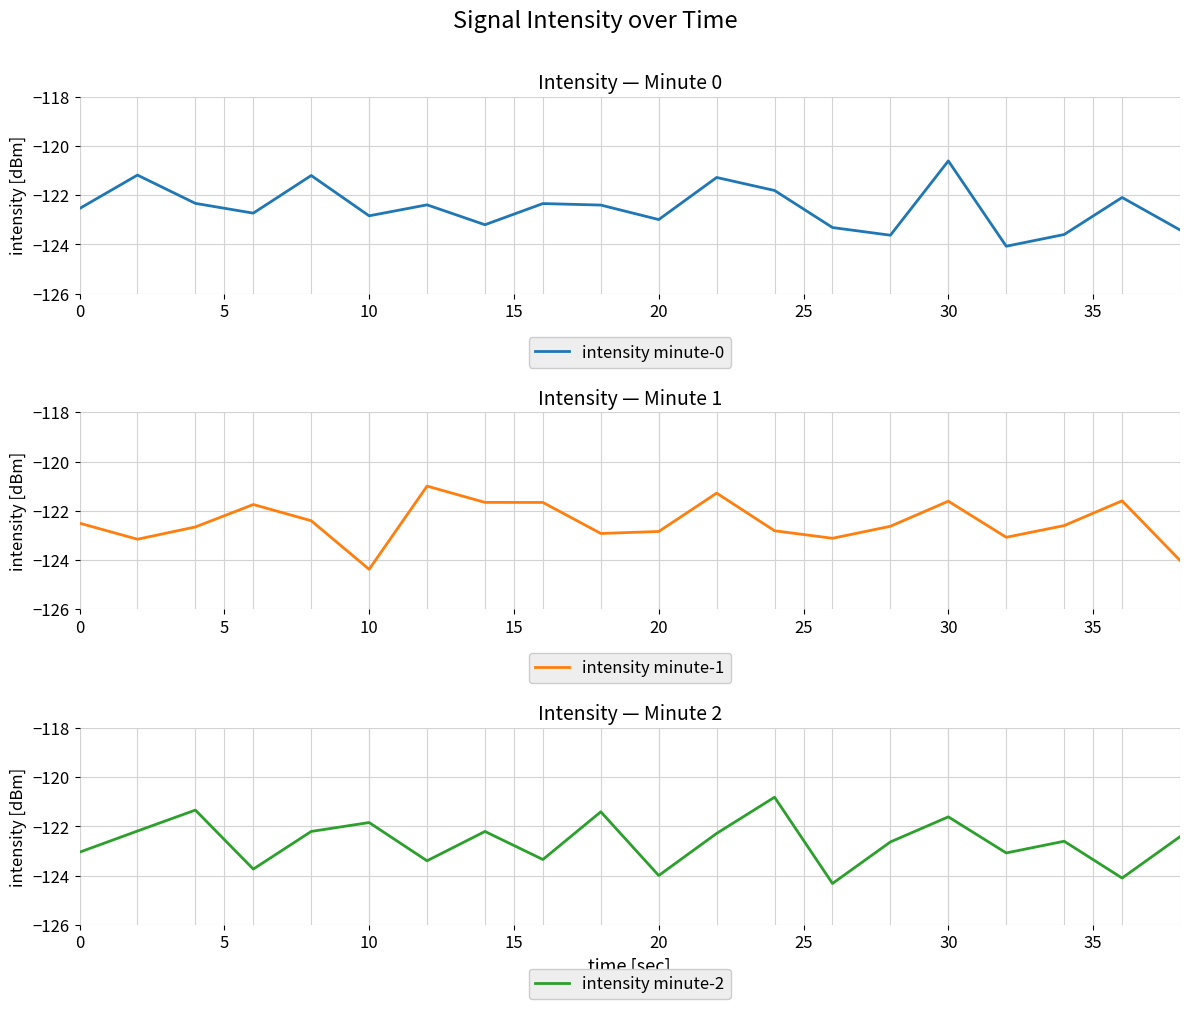

What is the highest value of the intensity minute-0 series?

-120.6